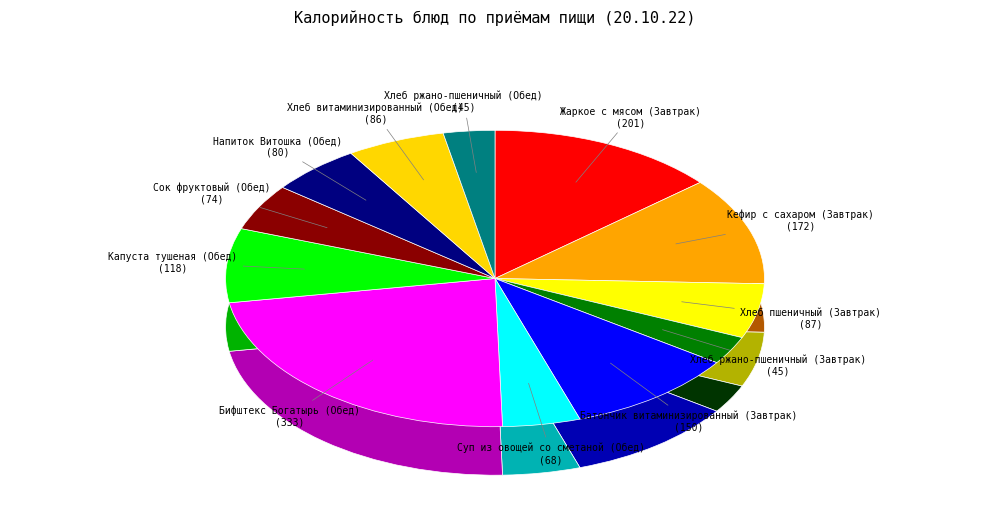

What is the change in value from Суп из овощей со сметаной (Обед) to Бифштекс Богатырь (Обед)?

+265